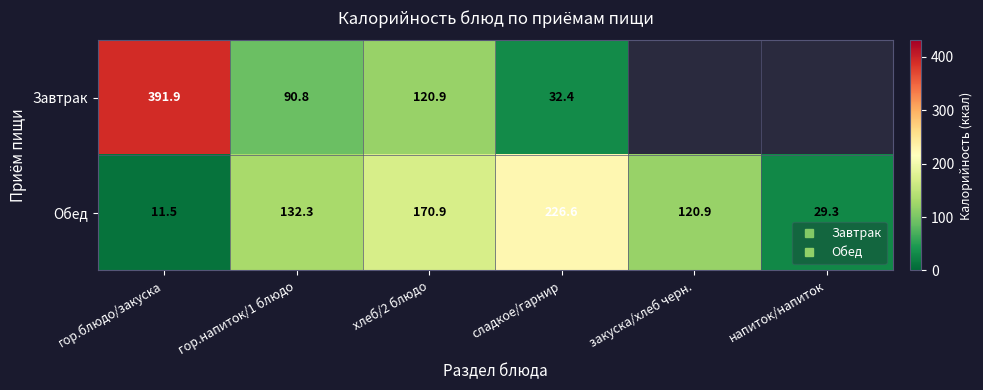

Count the number of categories in the chart.

6